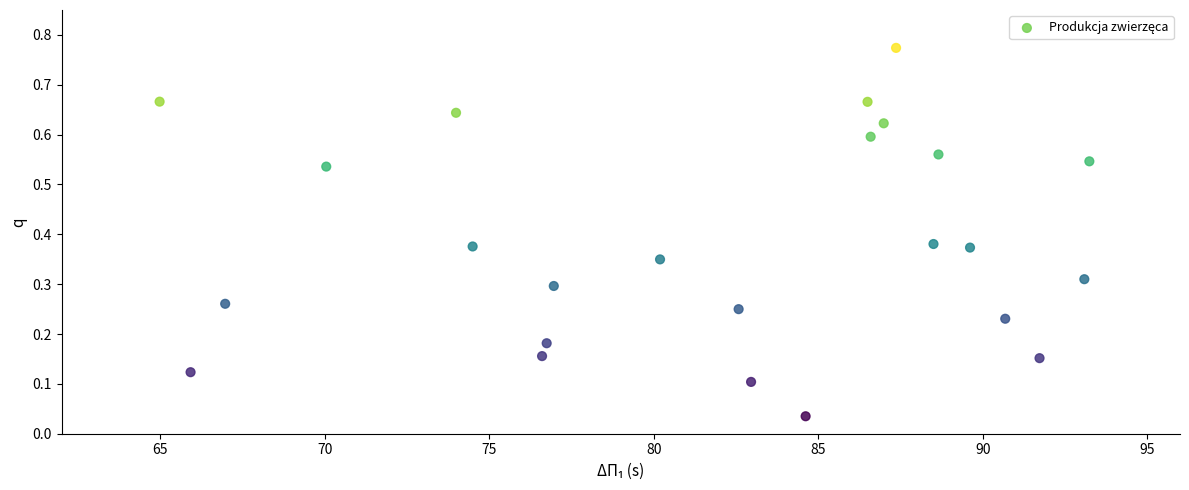

What is the range of X values (max minus min)?

28.3